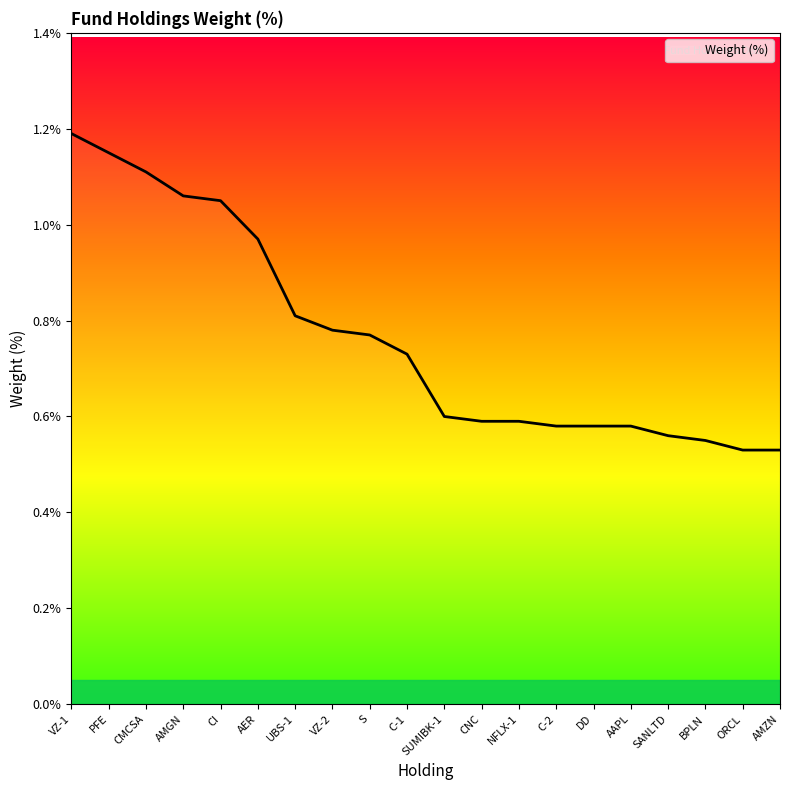

What position from the left is SANLTD?

17